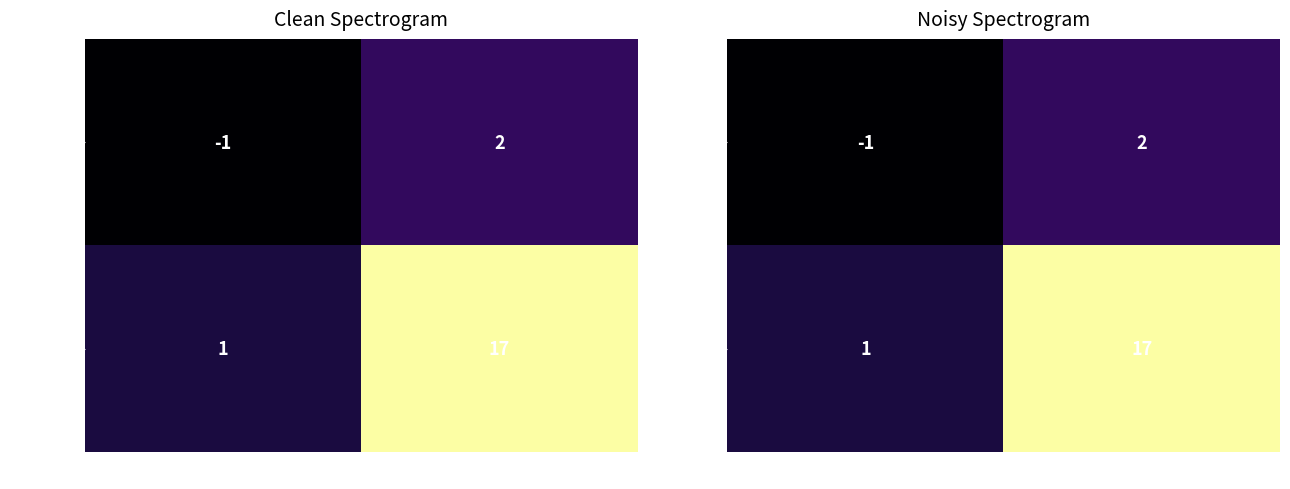

Which series has the largest total across all categories?

82caf332…